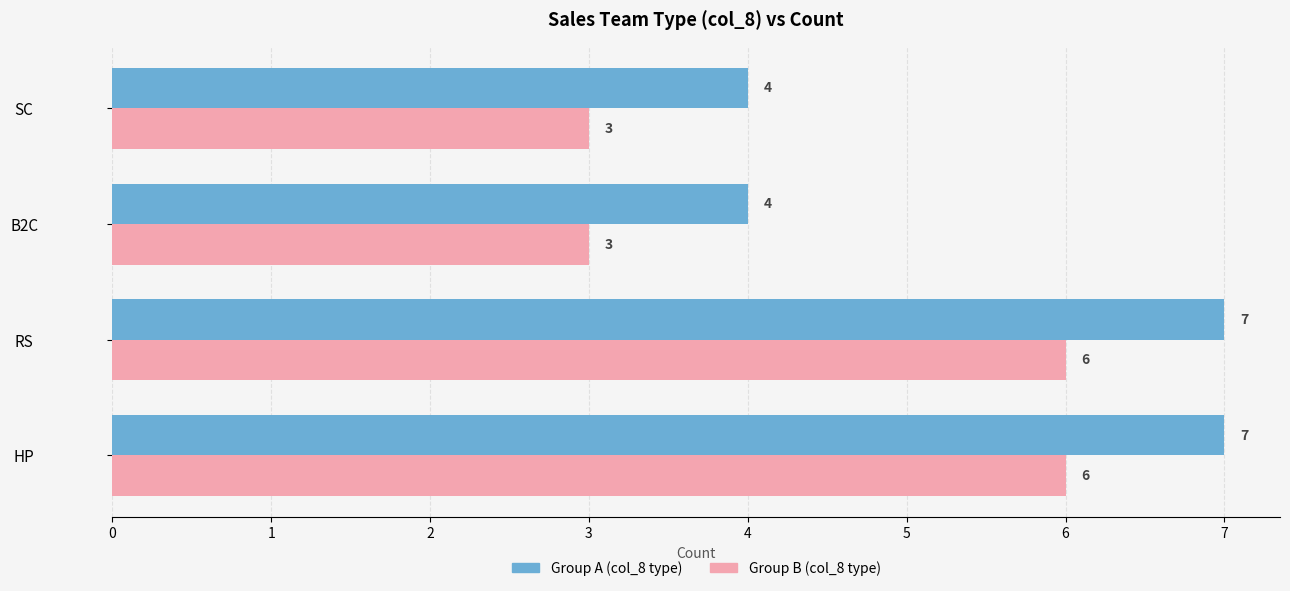

What is the greatest value displayed?

7